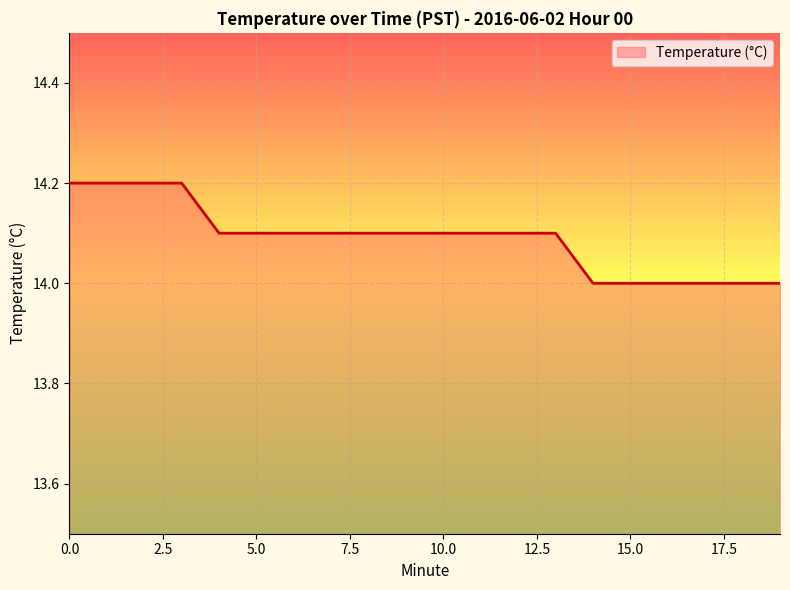

What is the minimum value shown in the chart?

14.0